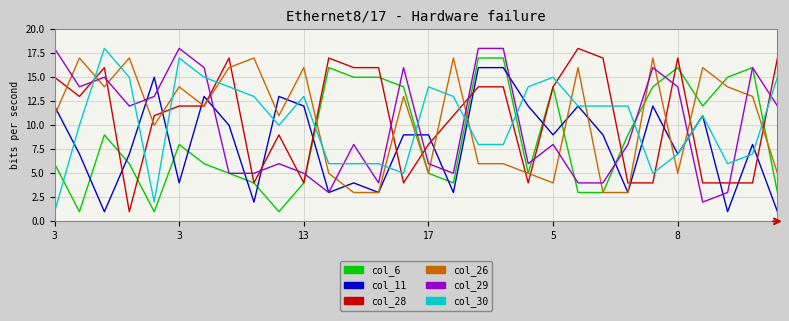

What is the maximum value shown in the chart?

18